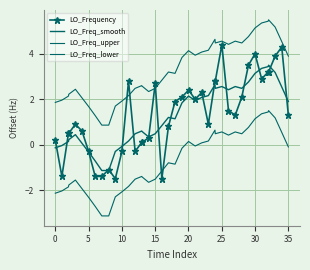

At how many categories does at least one series exceed 0?

40